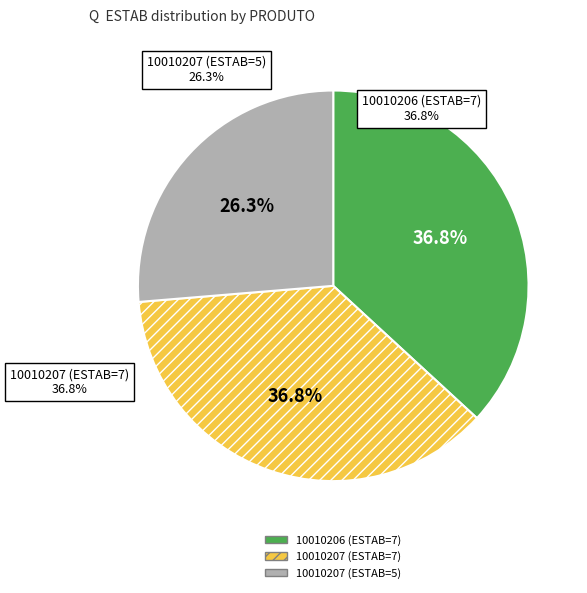

Which has a higher value, 10010206 (ESTAB=7) or 10010207 (ESTAB=5)?

10010206 (ESTAB=7)